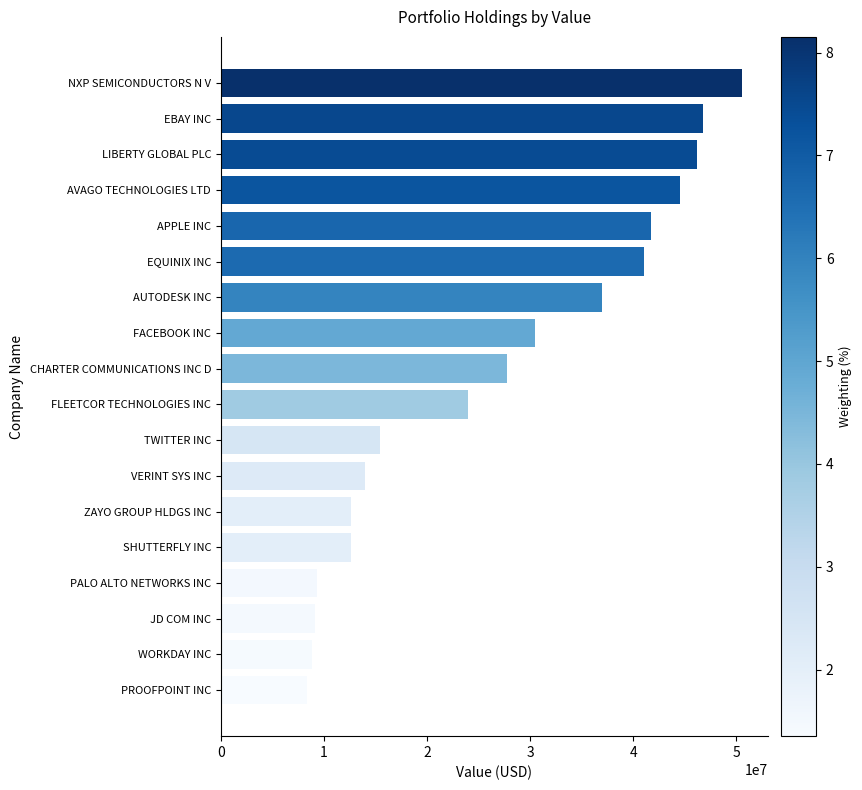

What is the sum of all values?

480397000